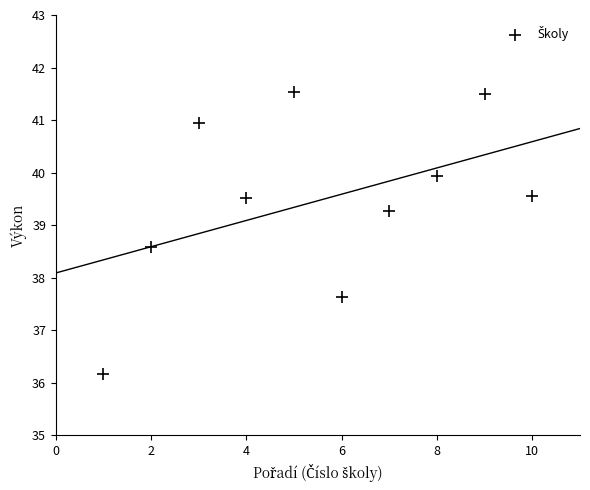

What is the range of Y values (max minus min)?

5.4